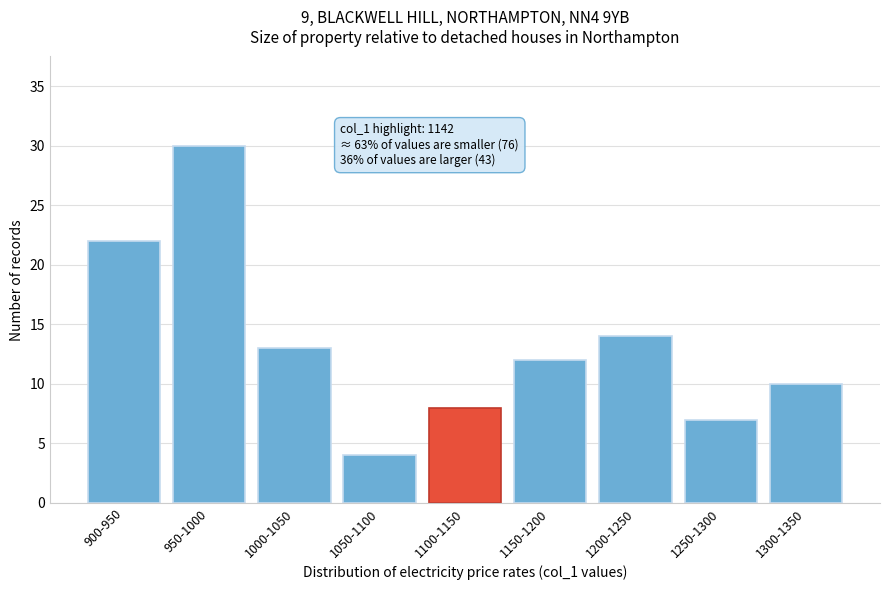

Reading left to right, what are all the values shown in this chart?

22	30	13	4	8	12	14	7	10